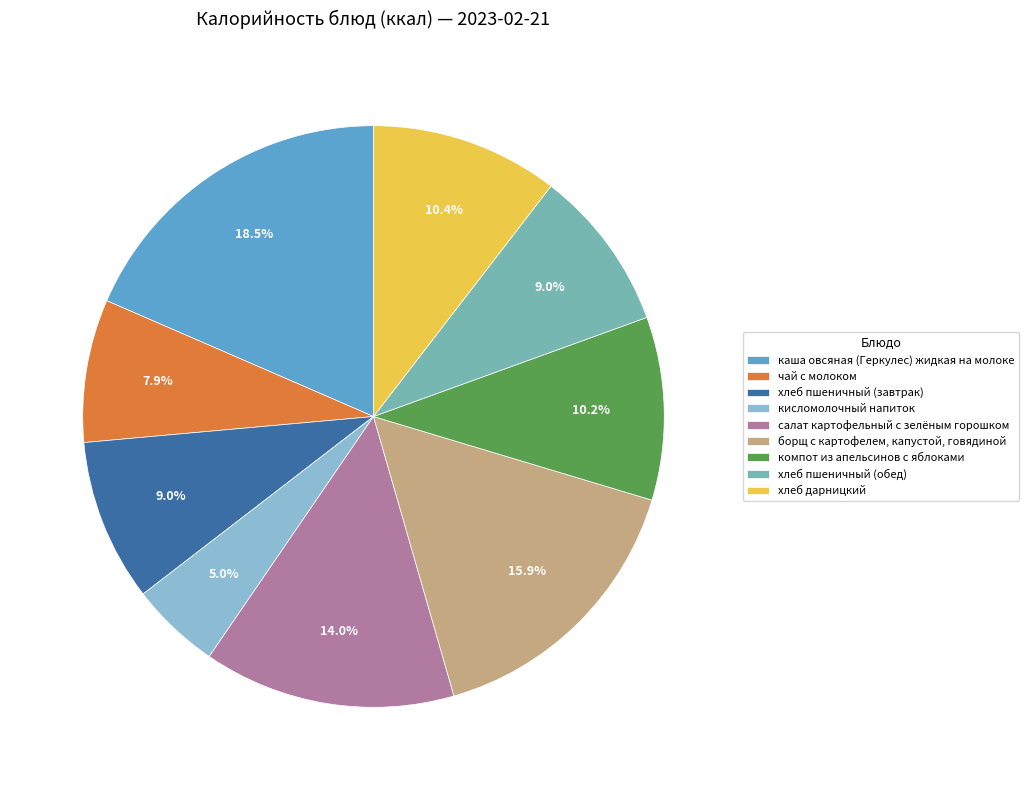

Is it true that хлеб пшеничный (завтрак) is 23% of the pie?

False